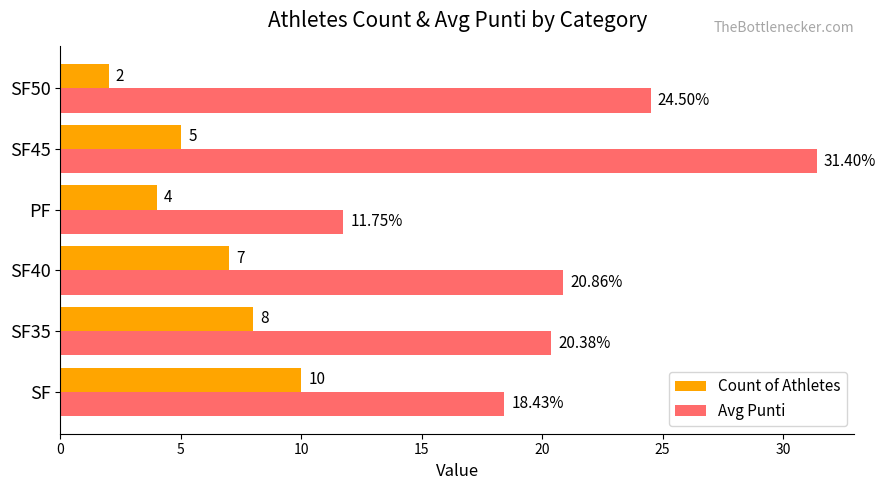

List the series in order of their overall mean, lowest first.

Count of Athletes, Avg Punti